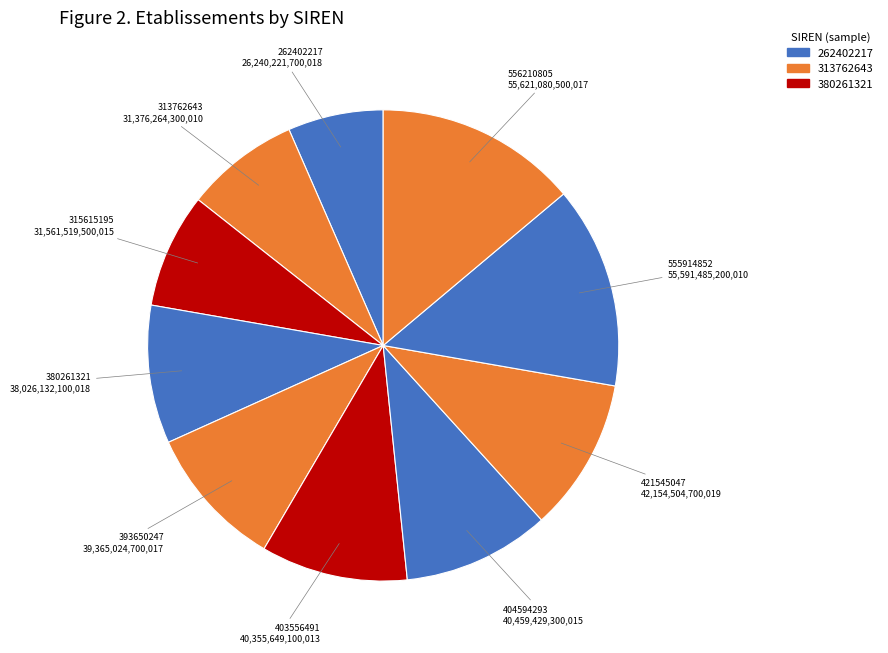

How many slices are in this pie chart?

10